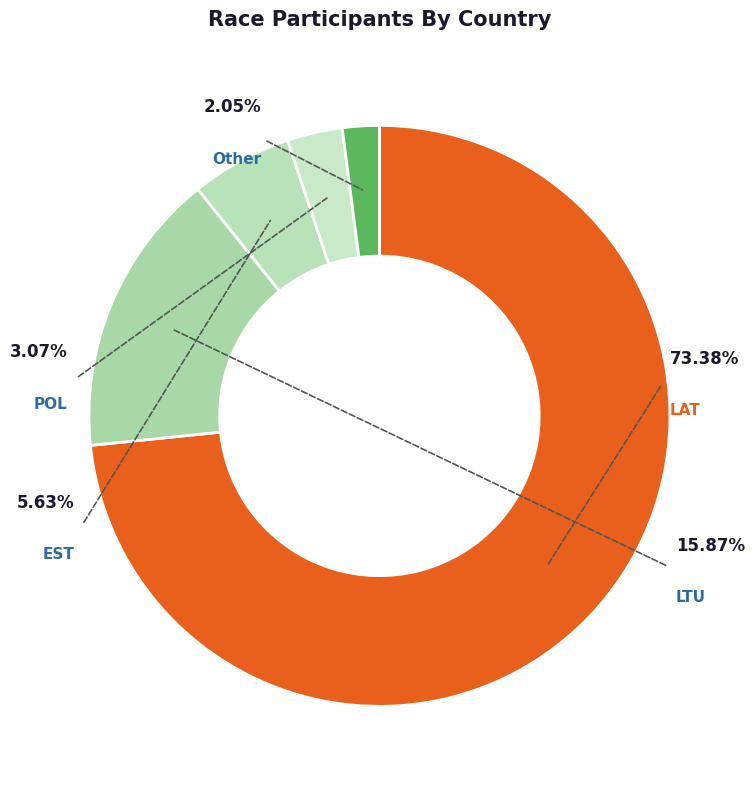

Between EST and POL, which is larger?

EST